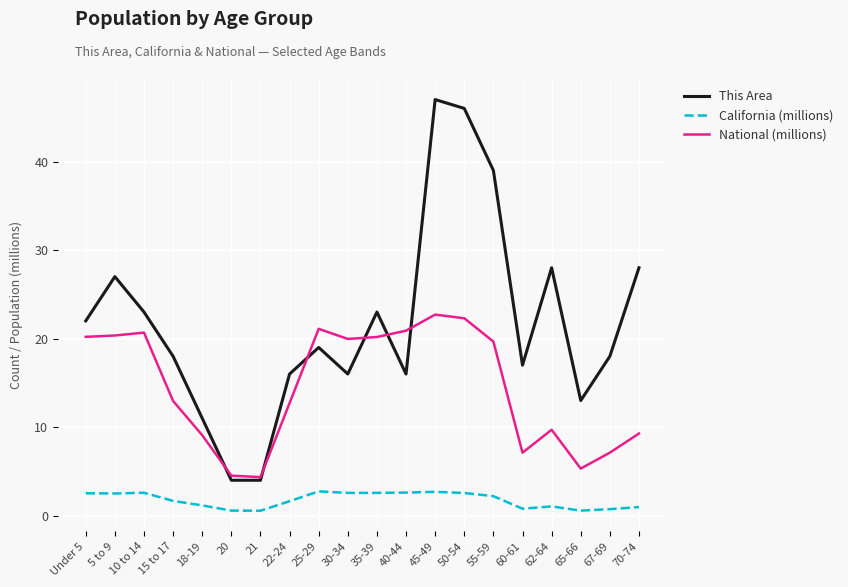

Rank the series by their average value, from lowest to highest.

California (millions), National (millions), This Area